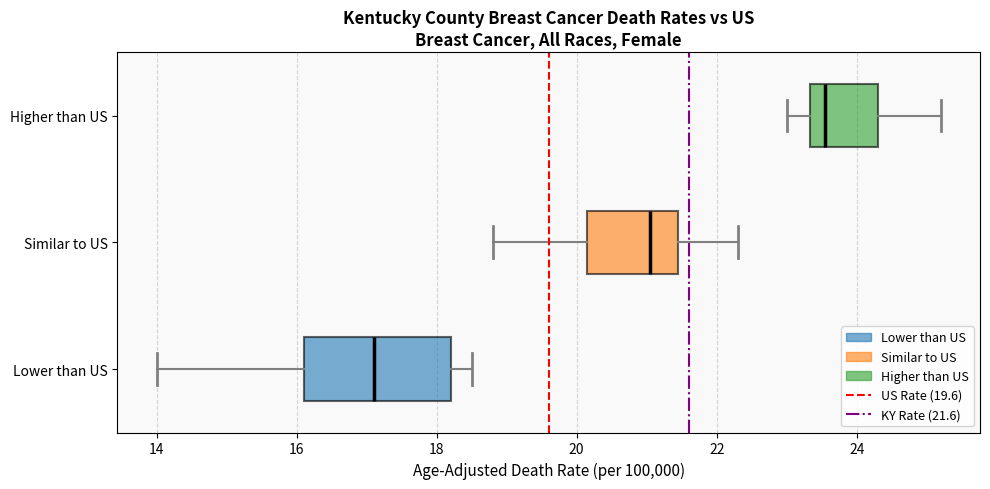

Reading bottom to top, read every box against the x-axis: the position of its median line, the range the box covers, and the ends of its whiskers. The values are not printed on the chart, so give them approximately, as read against the axis.

Lower than US: median 17.2, box 16.2 to 18.2, whiskers 14.0 to 18.6
Similar to US: median 21.0, box 20.2 to 21.4, whiskers 18.8 to 22.4
Higher than US: median 23.6, box 23.4 to 24.4, whiskers 23.0 to 25.2